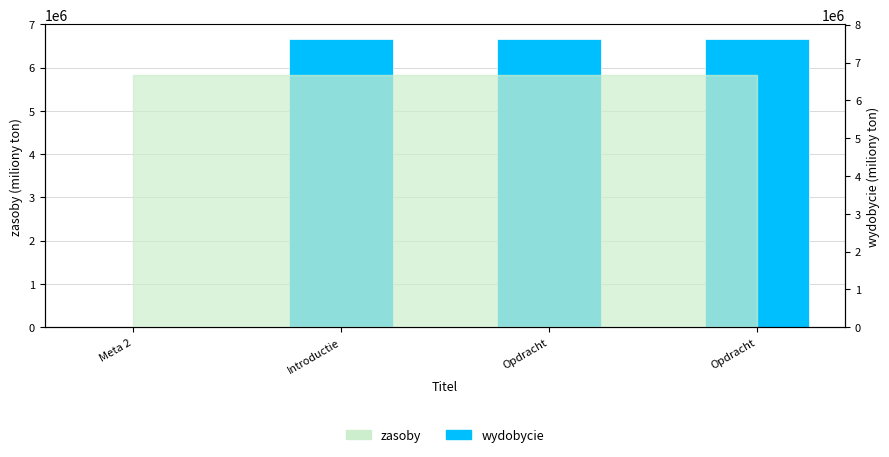

Does the chart contain stacked bars?

No